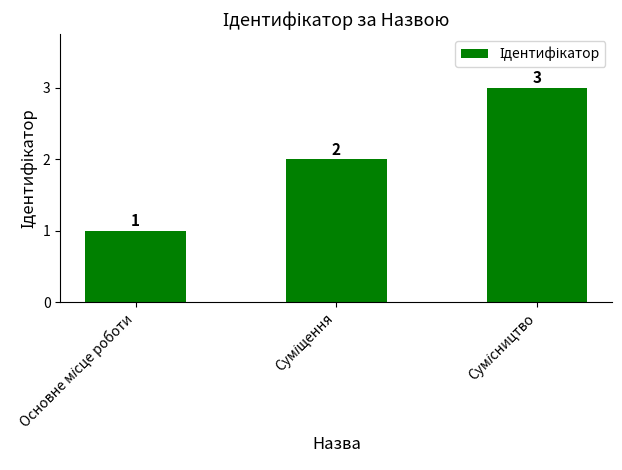

What is the greatest value displayed?

3